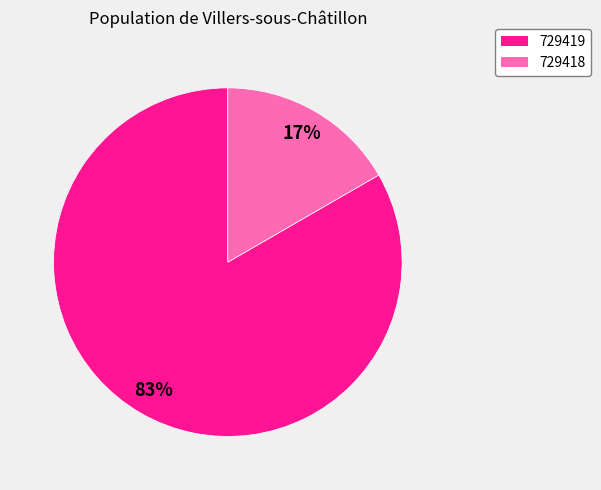

What percentage is the 729419 slice, to the nearest percent?

83%